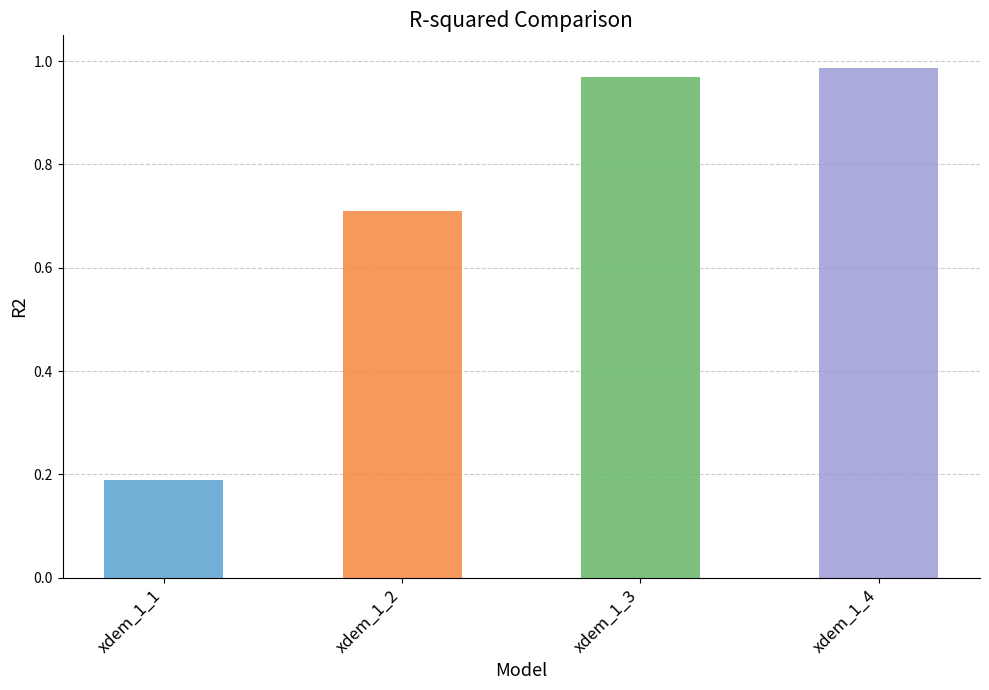

Between xdem_1_3 and xdem_1_4, which is larger?

xdem_1_4